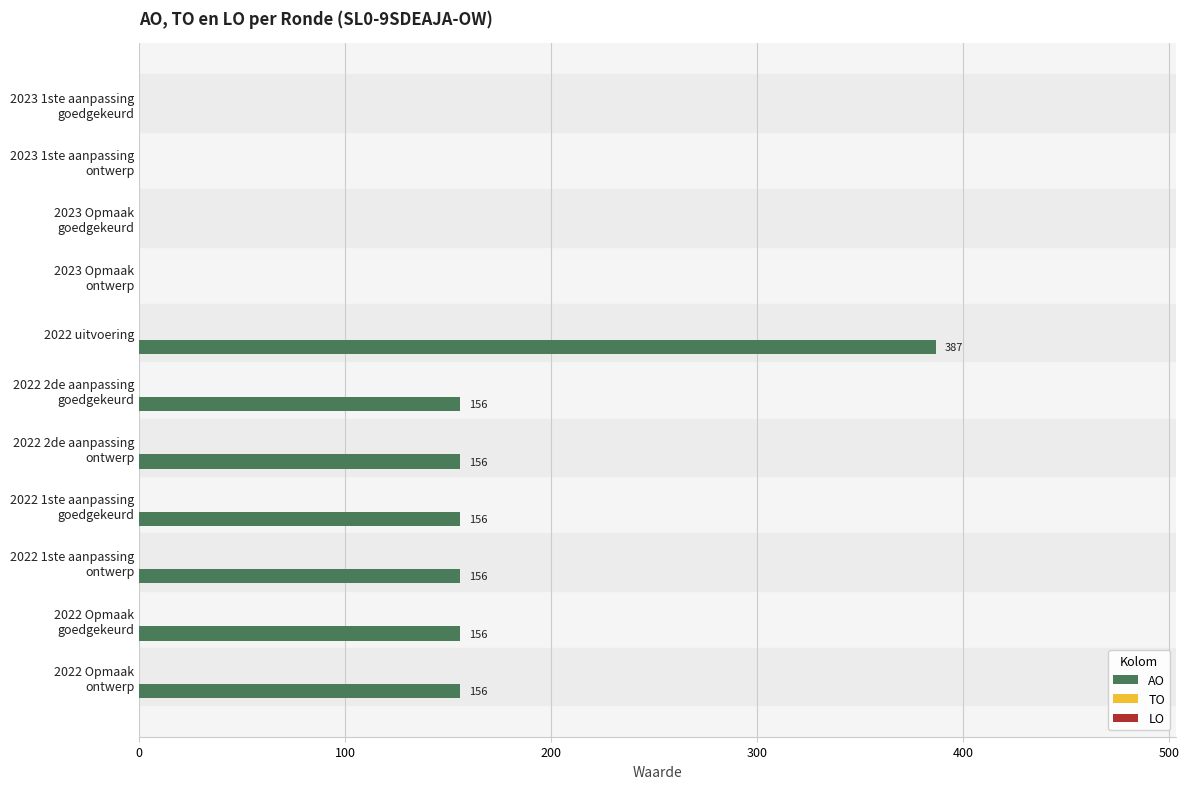

What is the maximum value shown in the chart?

387